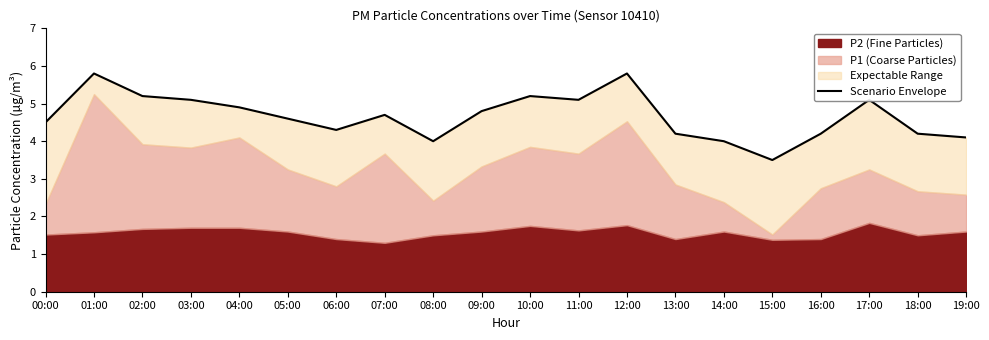

What is the difference between the maximum and minimum values?

2.3